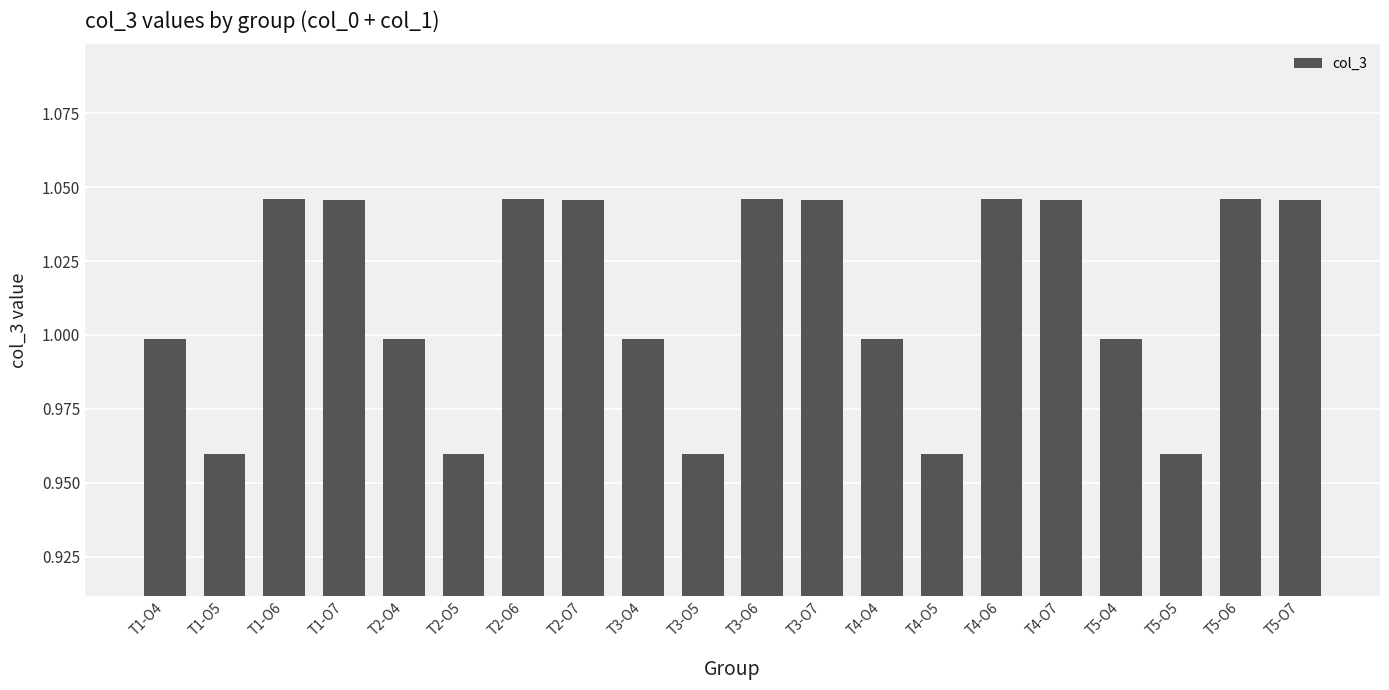

What is the difference between the maximum and second lowest values?

0.1